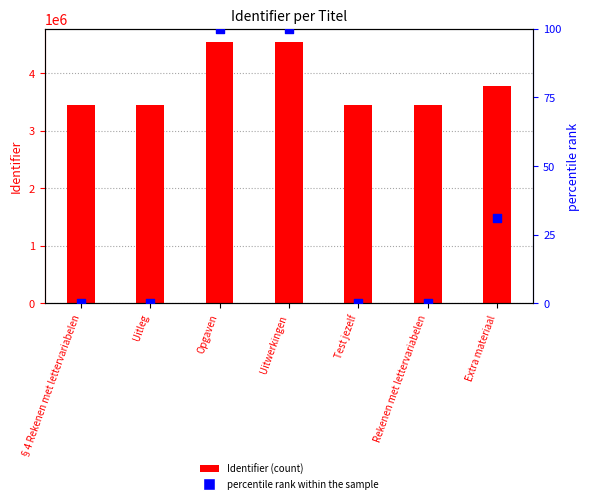

Which series has the widest spread of Y values?

Identifier